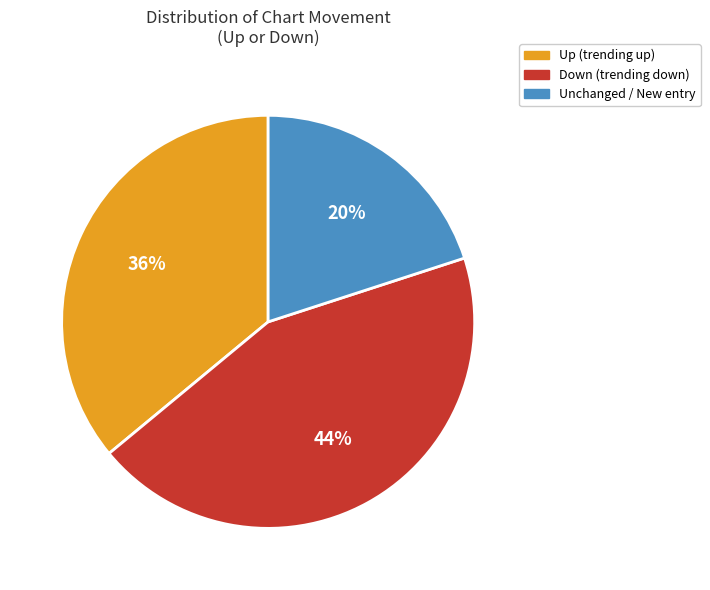

Is there a majority slice in this chart?

No